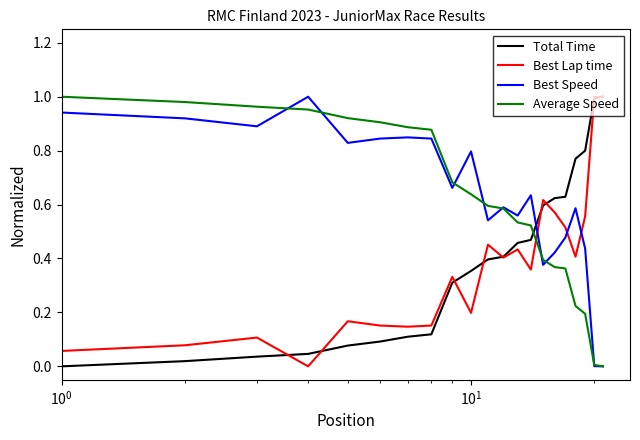

What is the sum of all Best Speed values?

13.2